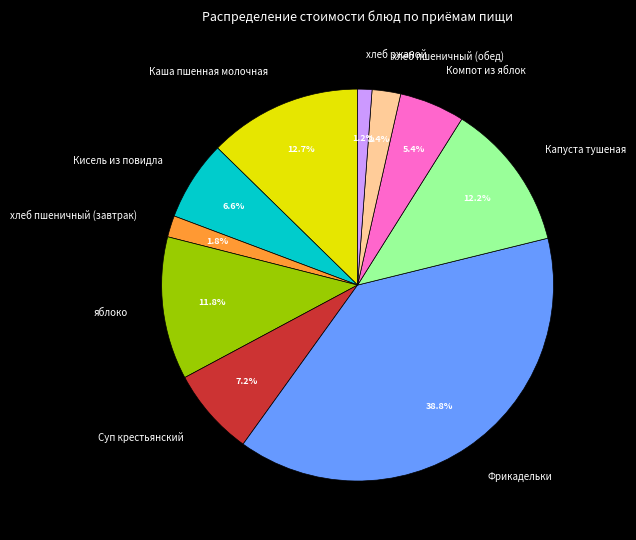

True or false: Кисель из повидла accounts for 7% of the total.

True